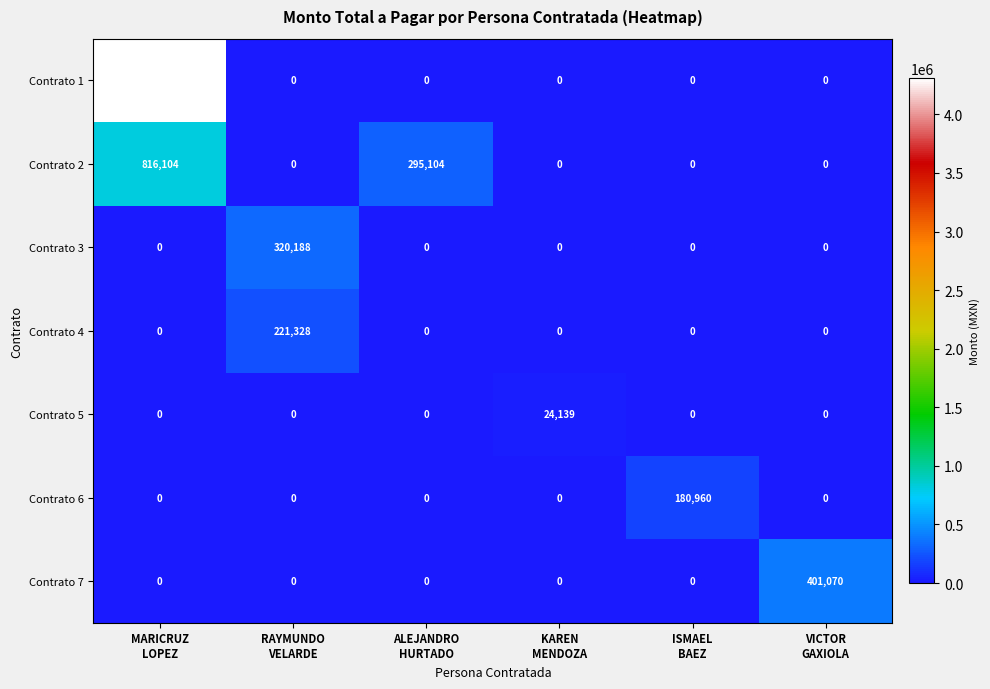

How many distinct data groups are displayed?

7